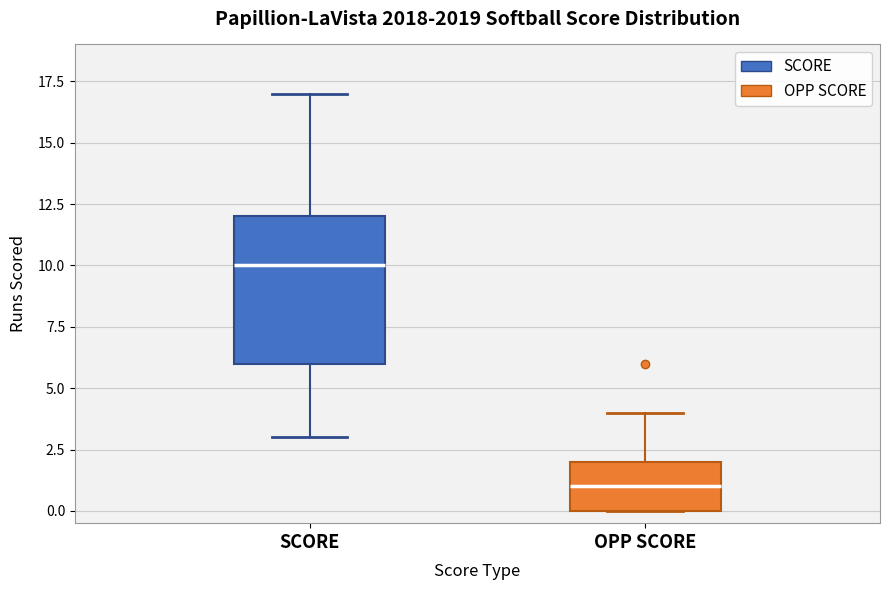

Which box has the highest median line?

SCORE